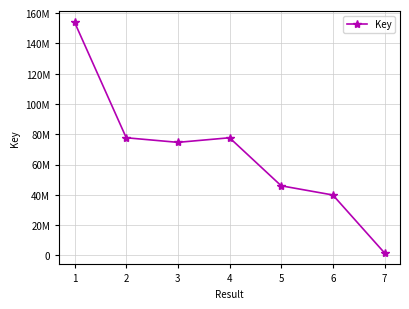

How many interior local peaks (higher than both neighbors) does the data have?

1